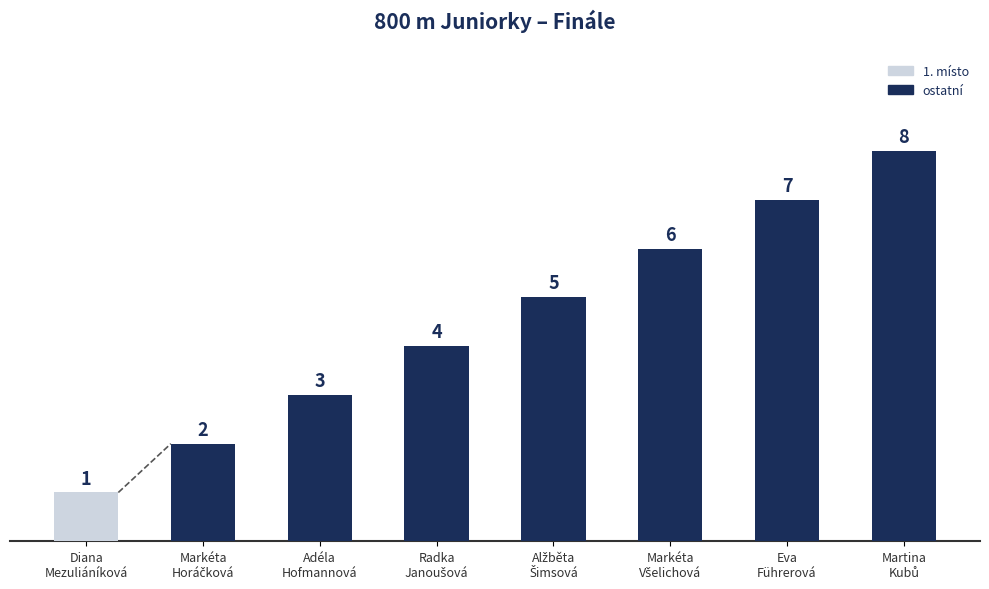

Does the chart contain stacked bars?

No